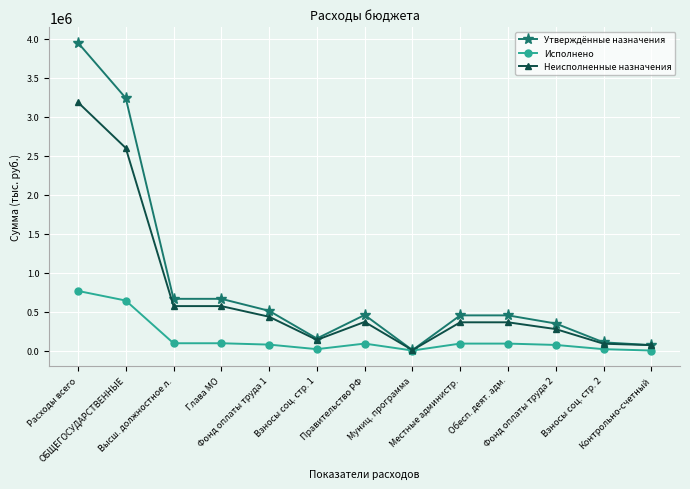

At which label does Исполнено first exceed 88907?

Расходы всего